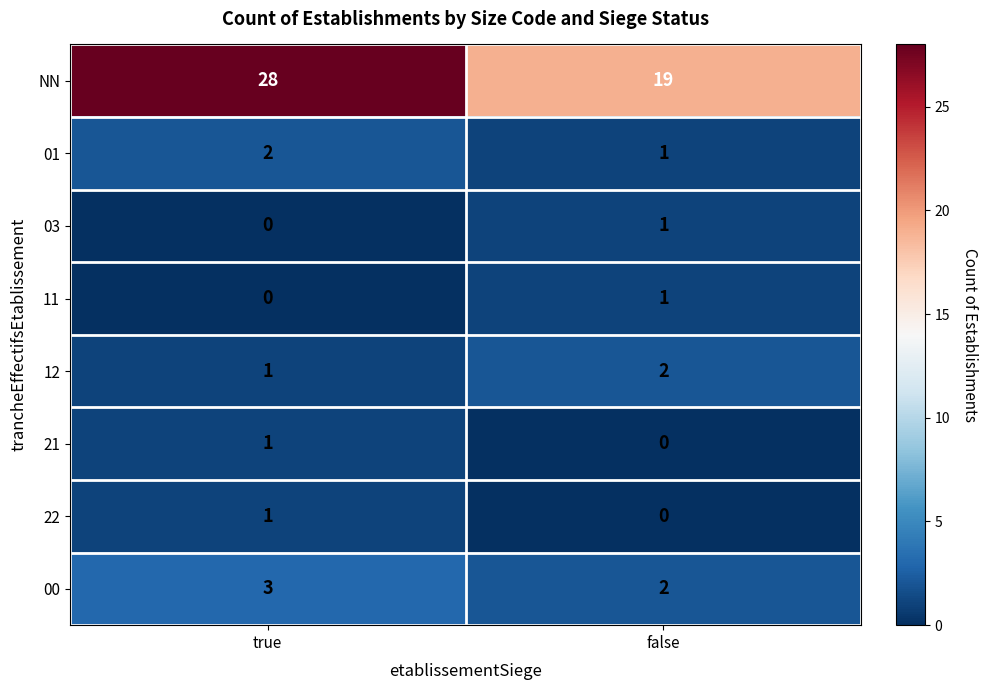

How many categories are shown in the chart?

2